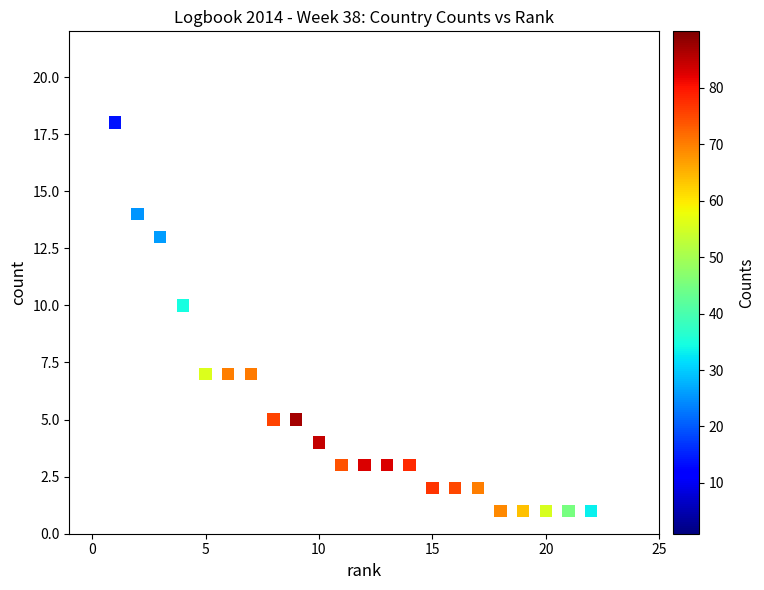

What Y value in the scatter plot is closest to 9?

10